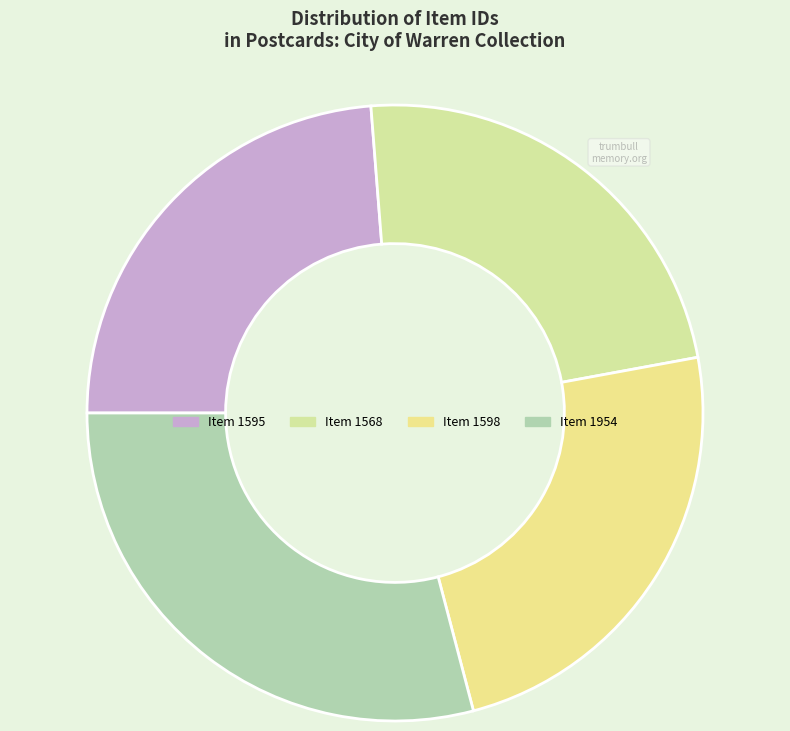

How many segments does this pie chart have?

4